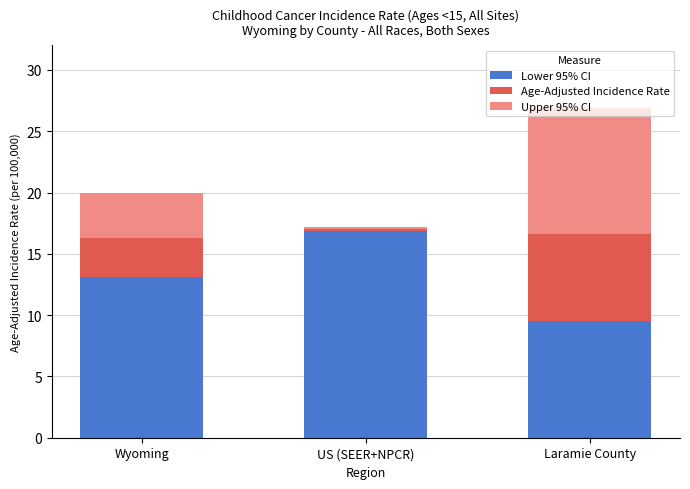

True or false: Lower 95% CI has a value of 25.9 at US (SEER+NPCR).

False